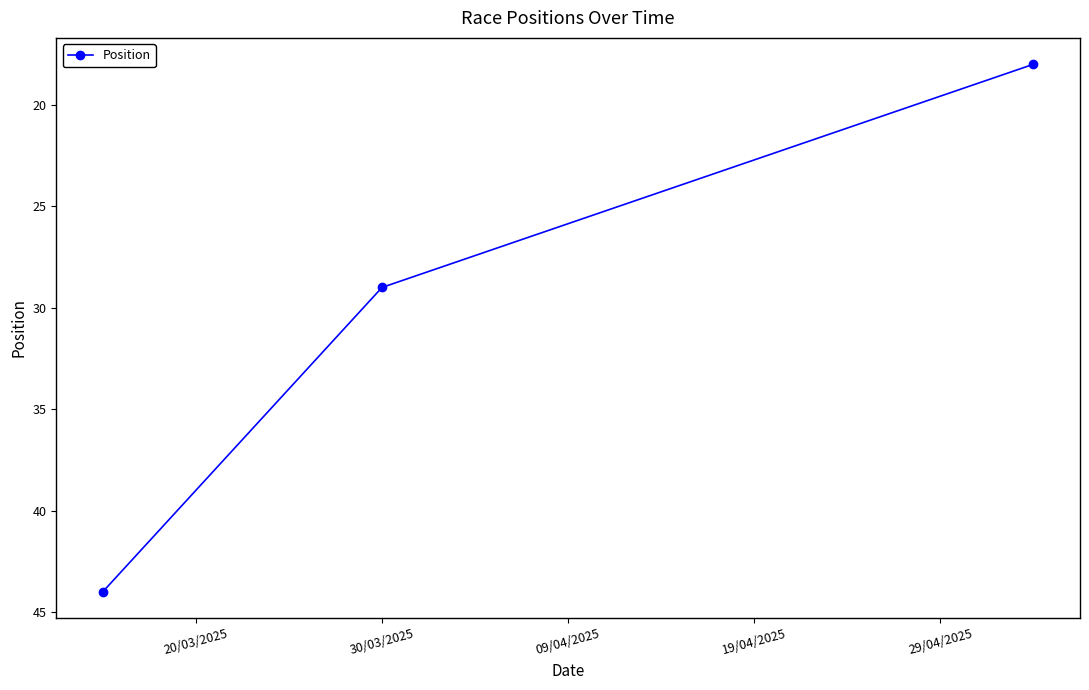

How many data points are less than 29?

1